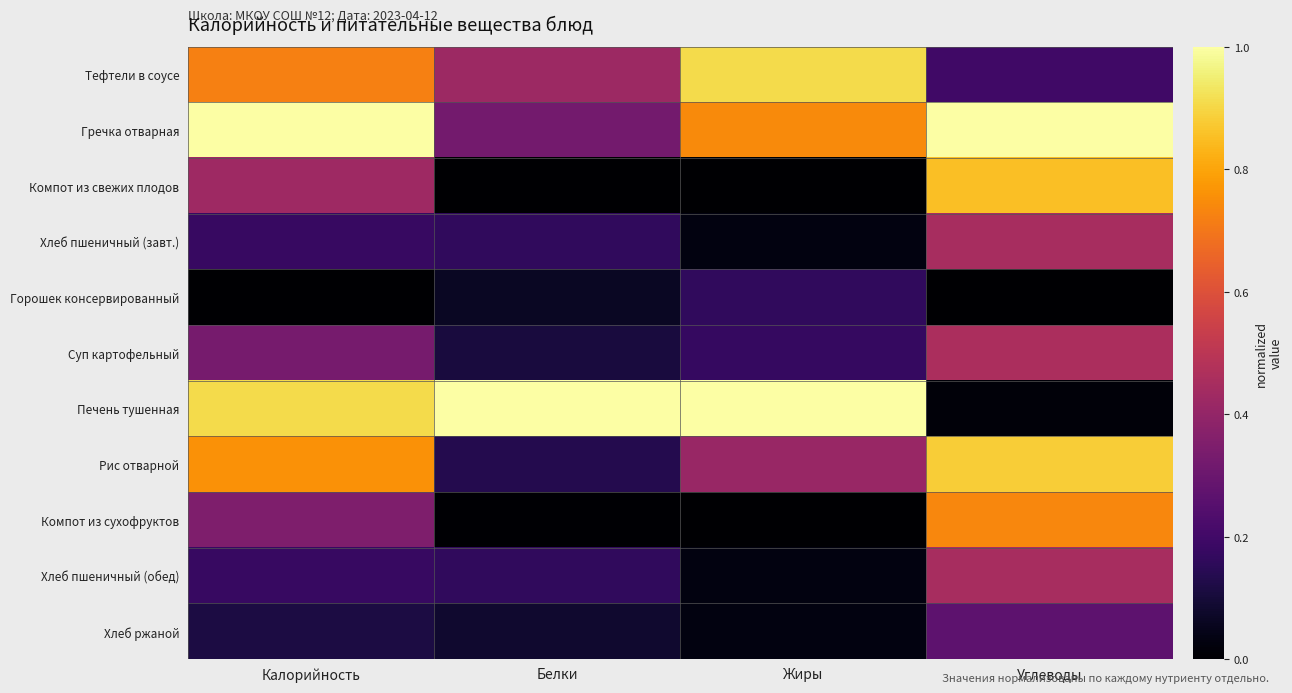

What is the total value across all series at Калорийность?

5.0